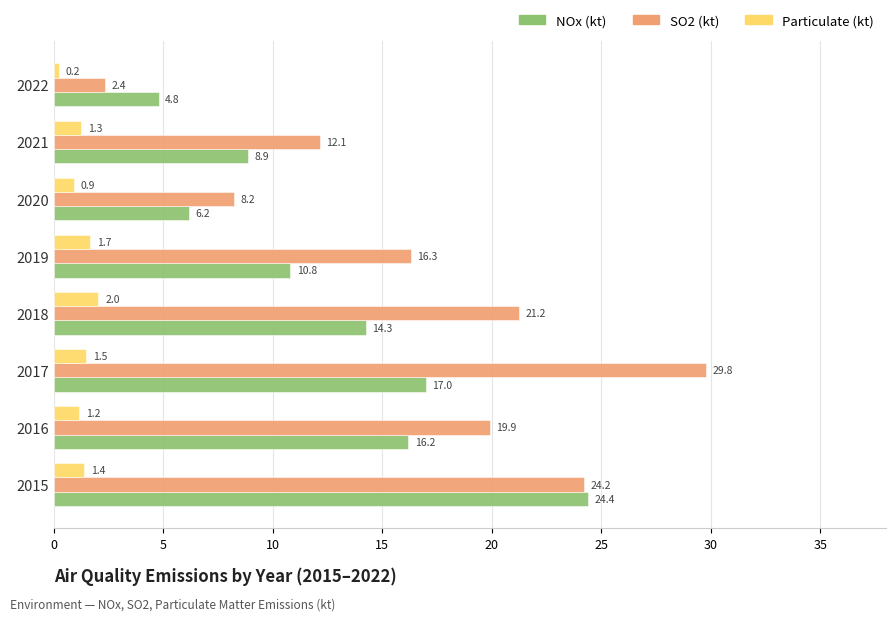

Rank the series by their maximum value, from highest to lowest.

SO2 (kt), NOx (kt), Particulate (kt)